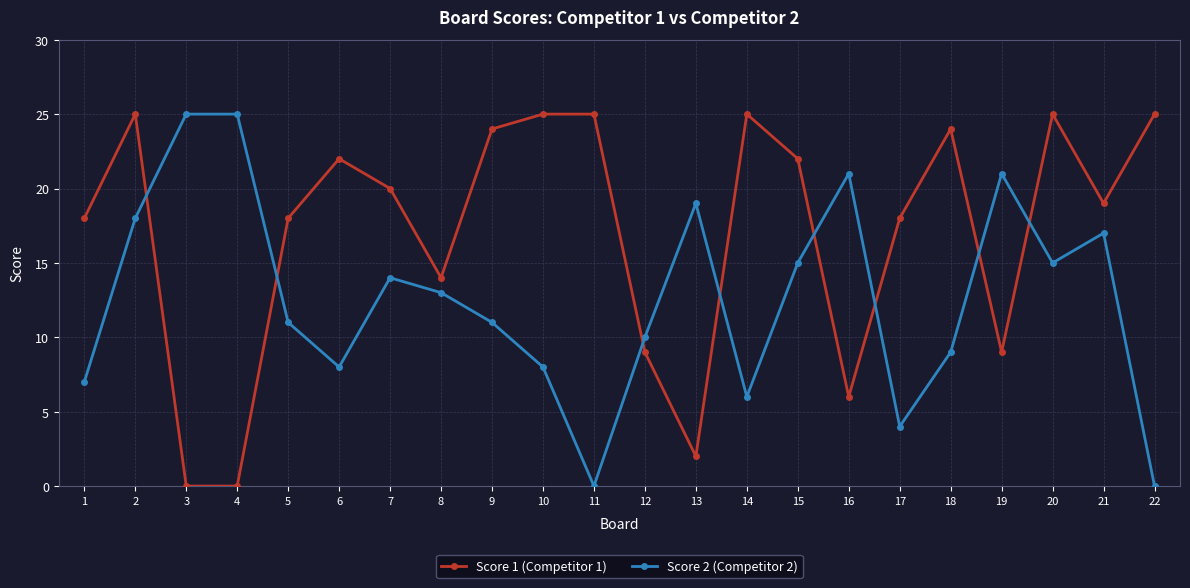

Which series has the largest total across all categories?

Score 1 (Competitor 1)